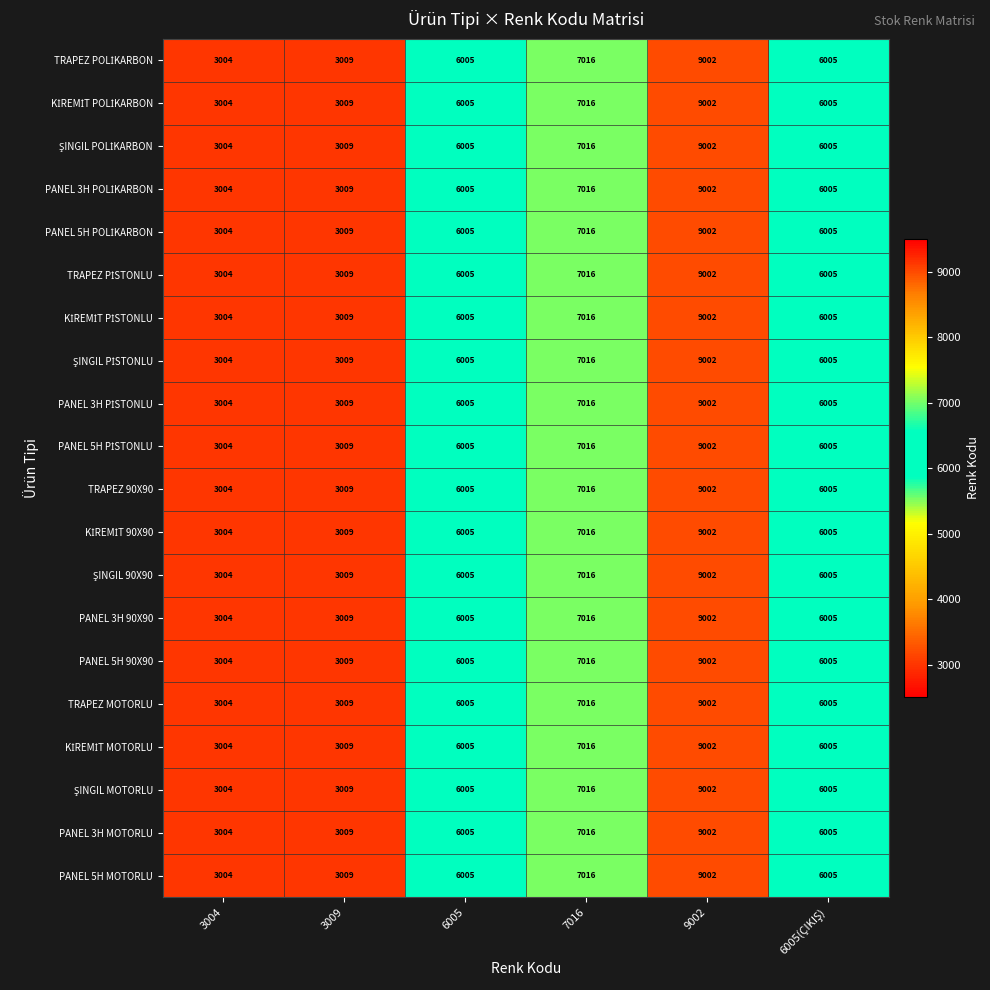

How many data points does each series have?

6